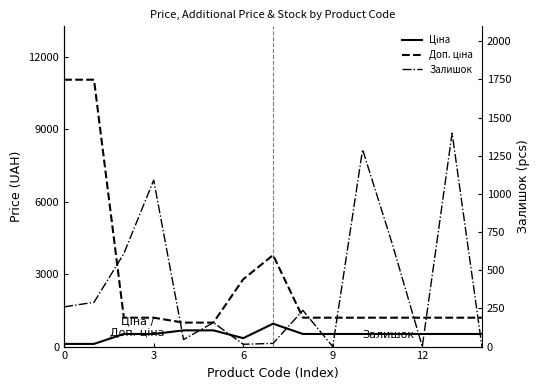

At which label is Доп. ціна closest to 6023?

7